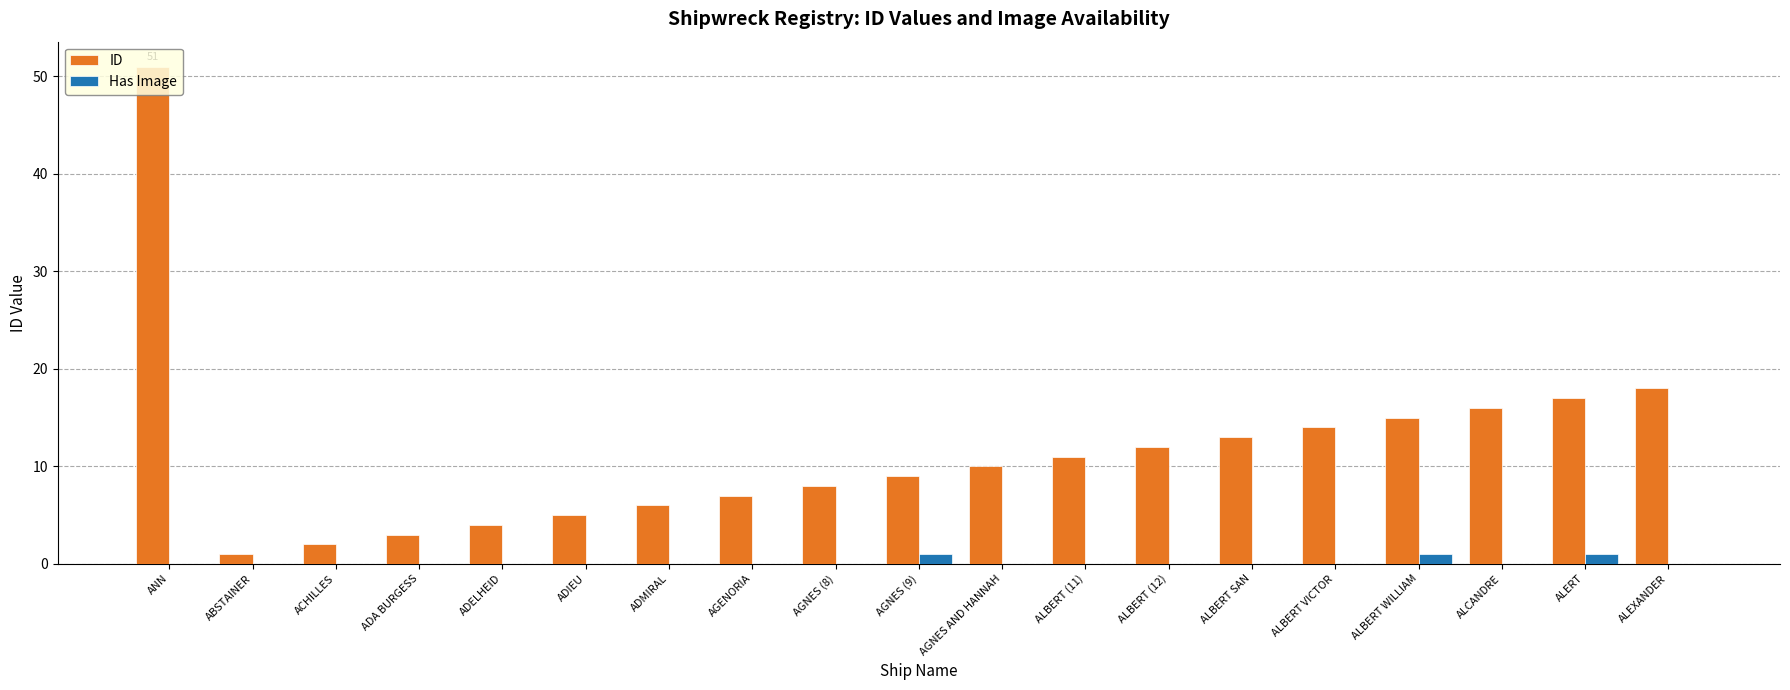

Reading right to left, extract all data points from this chart.

ID: 18	17	16	15	14	13	12	11	10	9	8	7	6	5	4	3	2	1	51
Has Image: 0	1	0	1	0	0	0	0	0	1	0	0	0	0	0	0	0	0	0